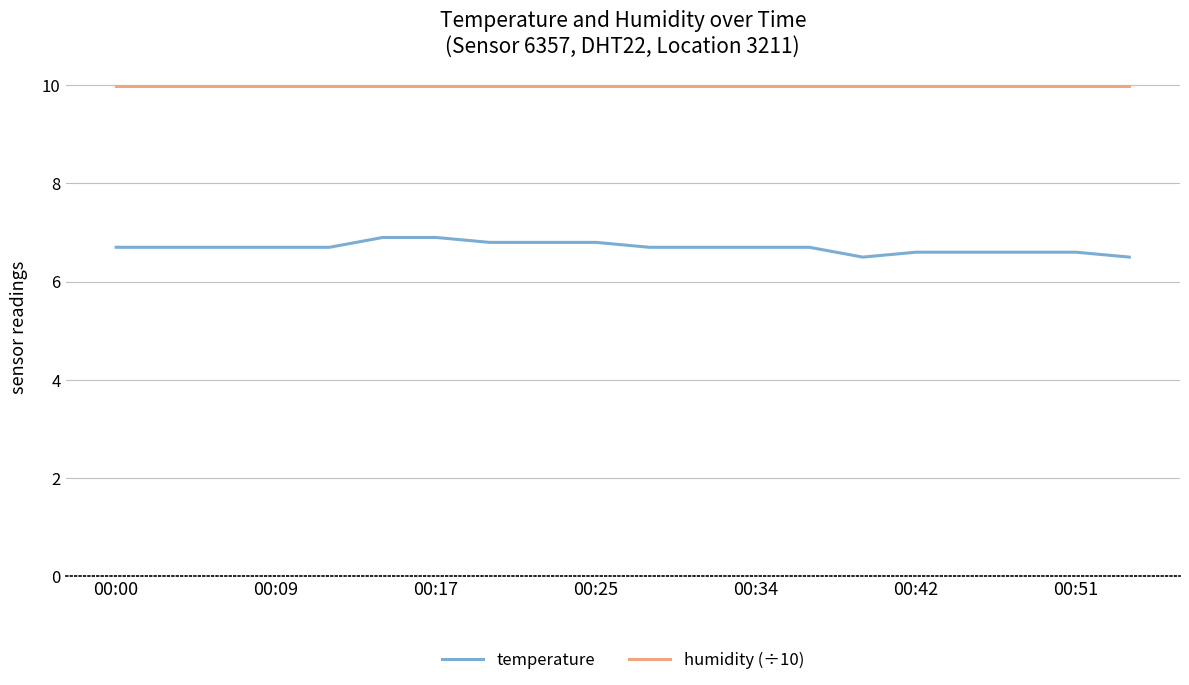

True or false: temperature and humidity (÷10) cross at least once.

False